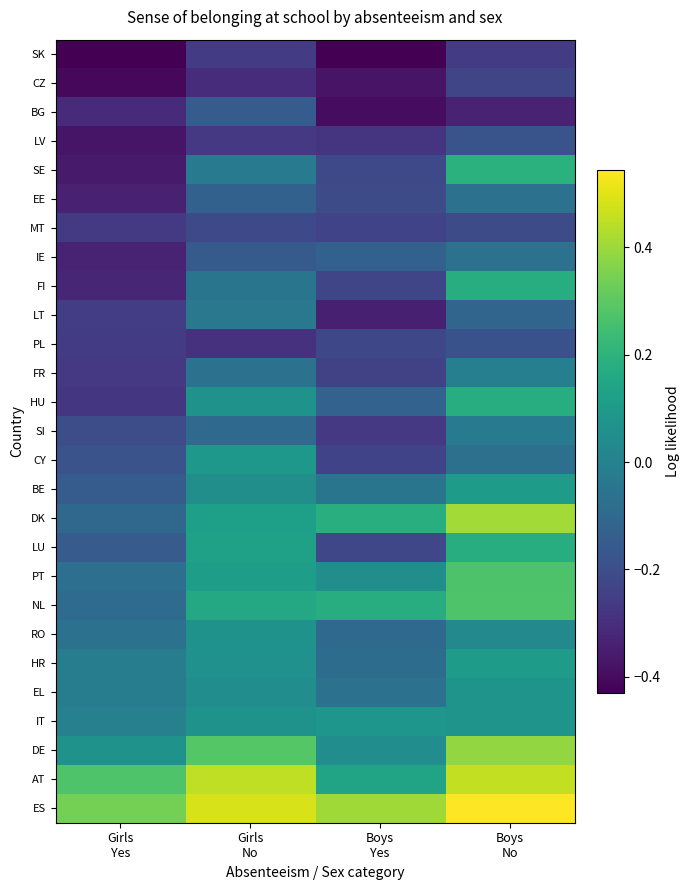

List the series in order of their peak value, highest first.

ES, AT, DK, DE, NL, PT, SE, FI, HU, LU, BE, HR, CY, IT, EL, RO, FR, SI, LT, IE, EE, BG, LV, PL, MT, CZ, SK